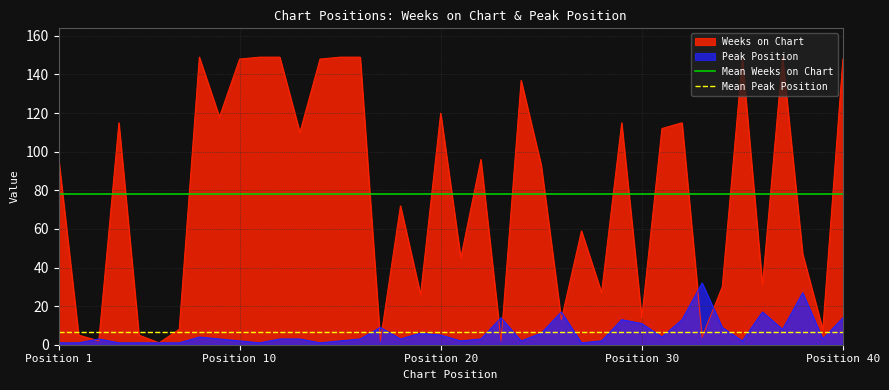

What is the value of the Mean Weeks on Chart point at the 2nd from the left?

77.9